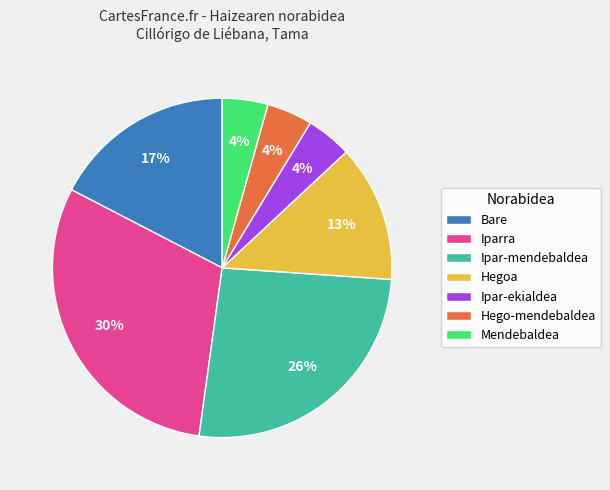

Which category has the biggest portion of the pie?

Iparra